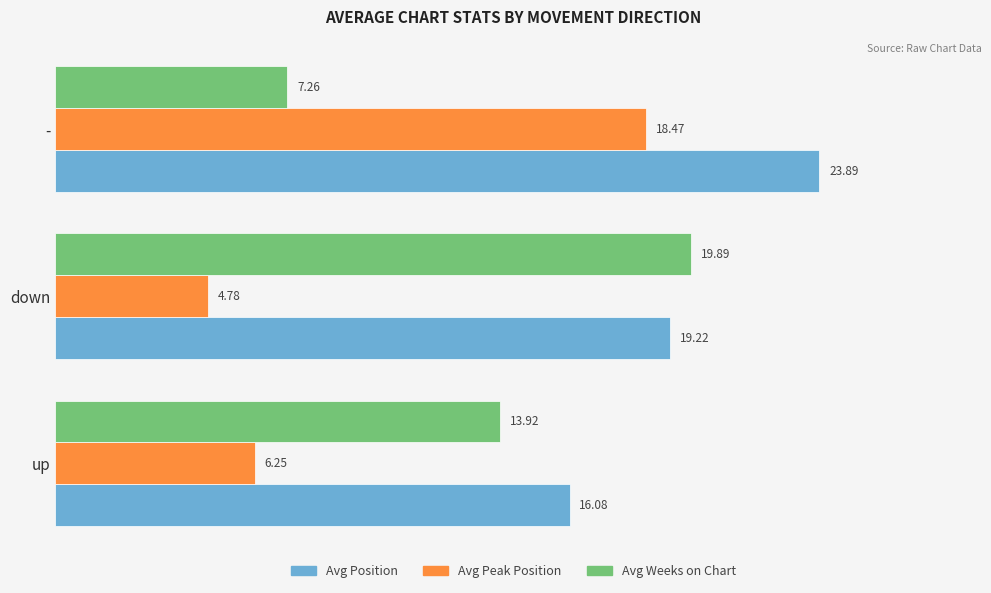

What is the difference between the maximum and second lowest values in the Avg Peak Position series?

12.2